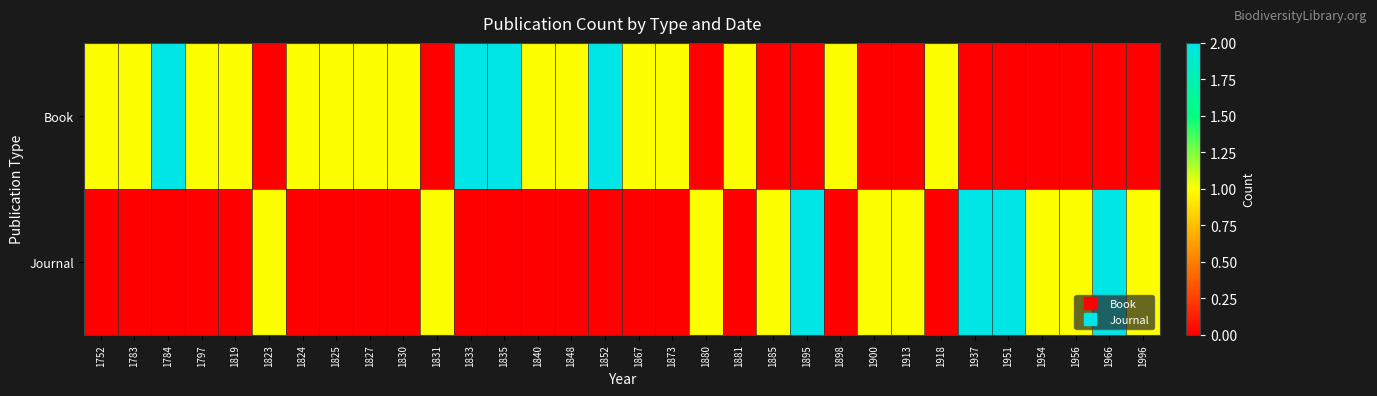

At which category does the chart reach its peak across all series?

1784